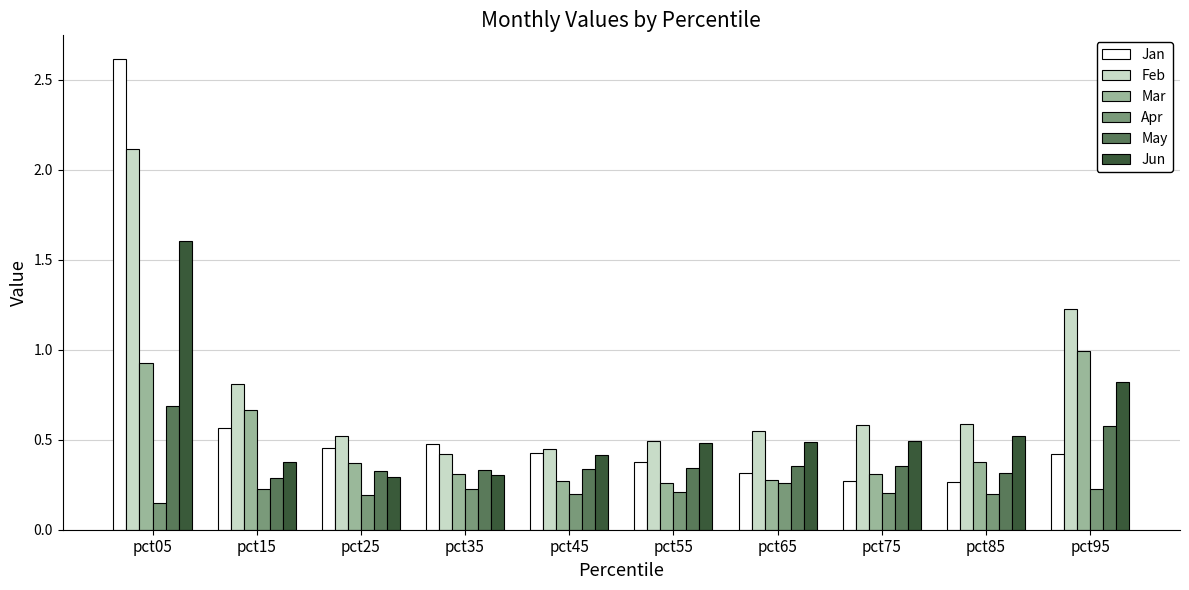

At how many categories does at least one series exceed 1?

2